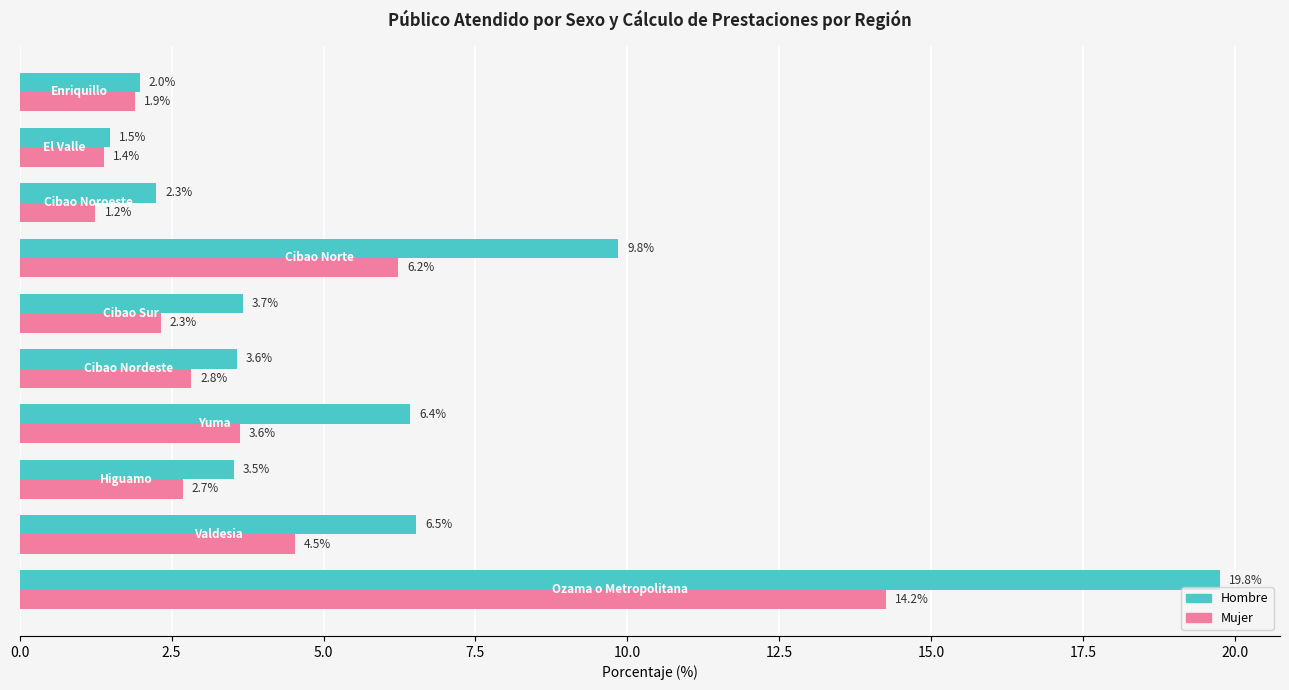

Which series has the largest range (max minus min)?

Hombre